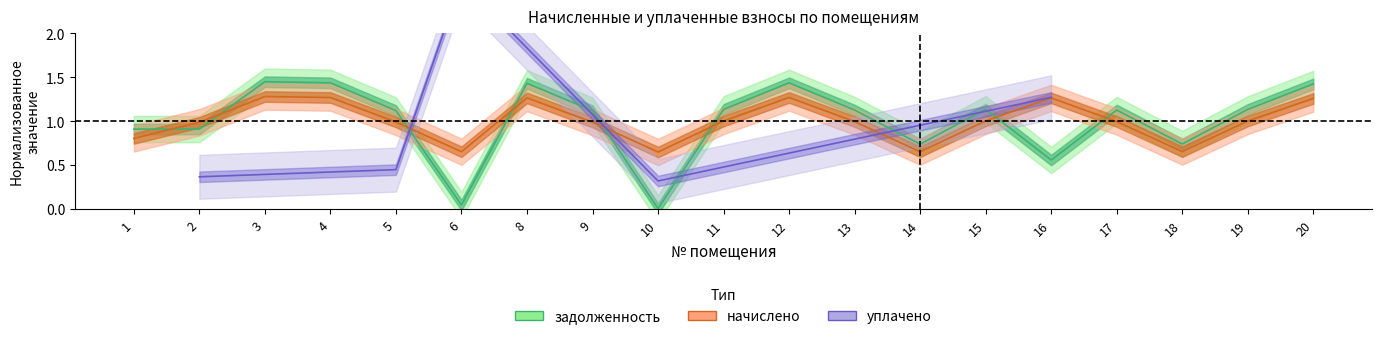

How many times do задолженность and начислено cross each other?

8